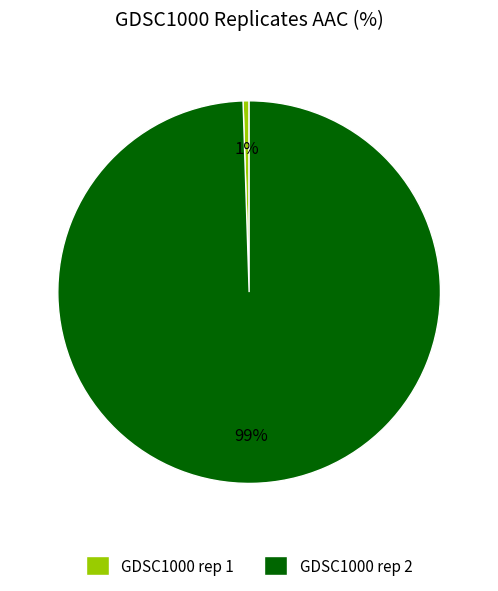

Rank the categories by value from lowest to highest.

GDSC1000 rep 1, GDSC1000 rep 2